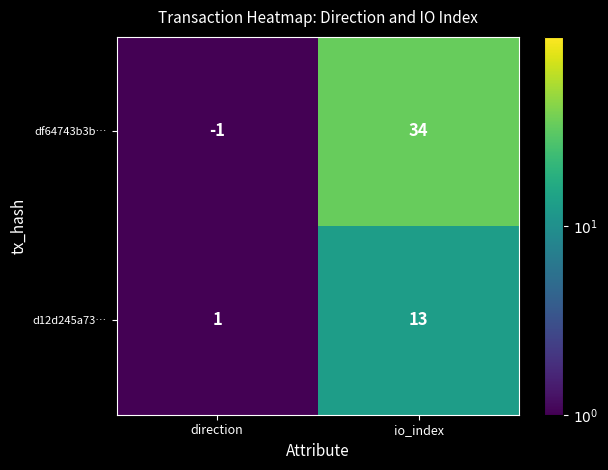

At which category is the sum across all series the highest?

io_index